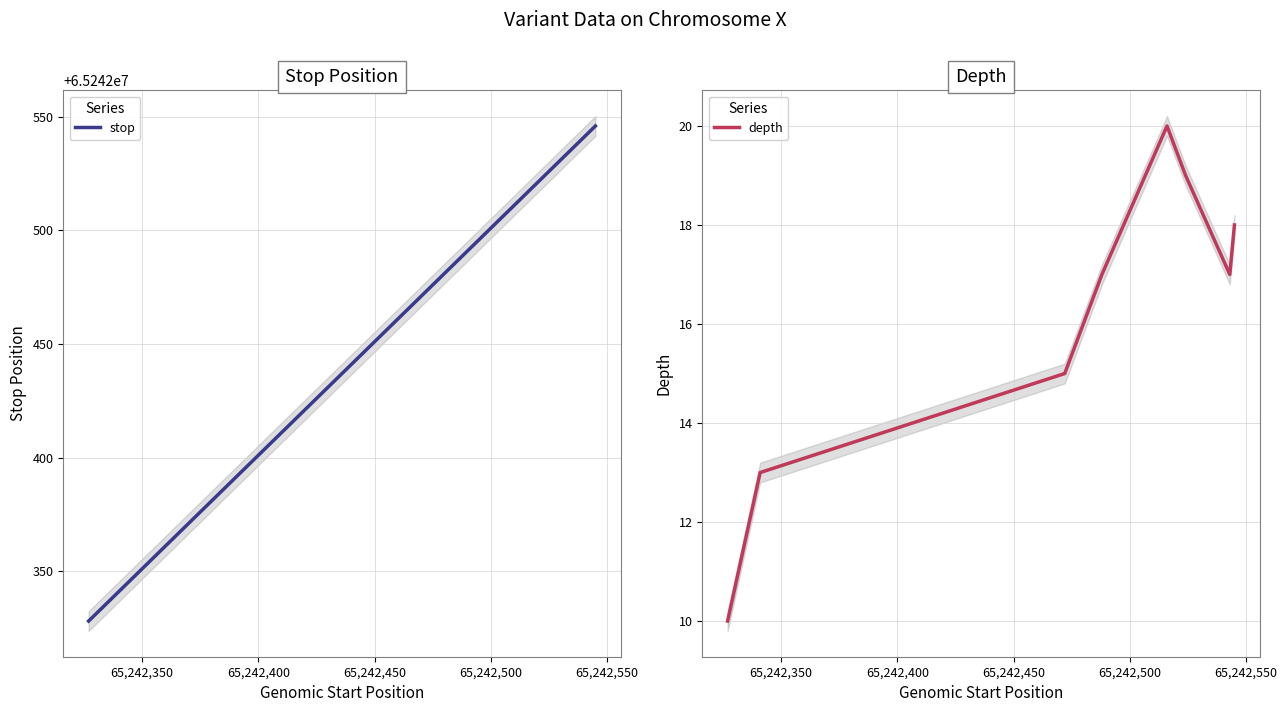

What is the maximum value for depth?

20